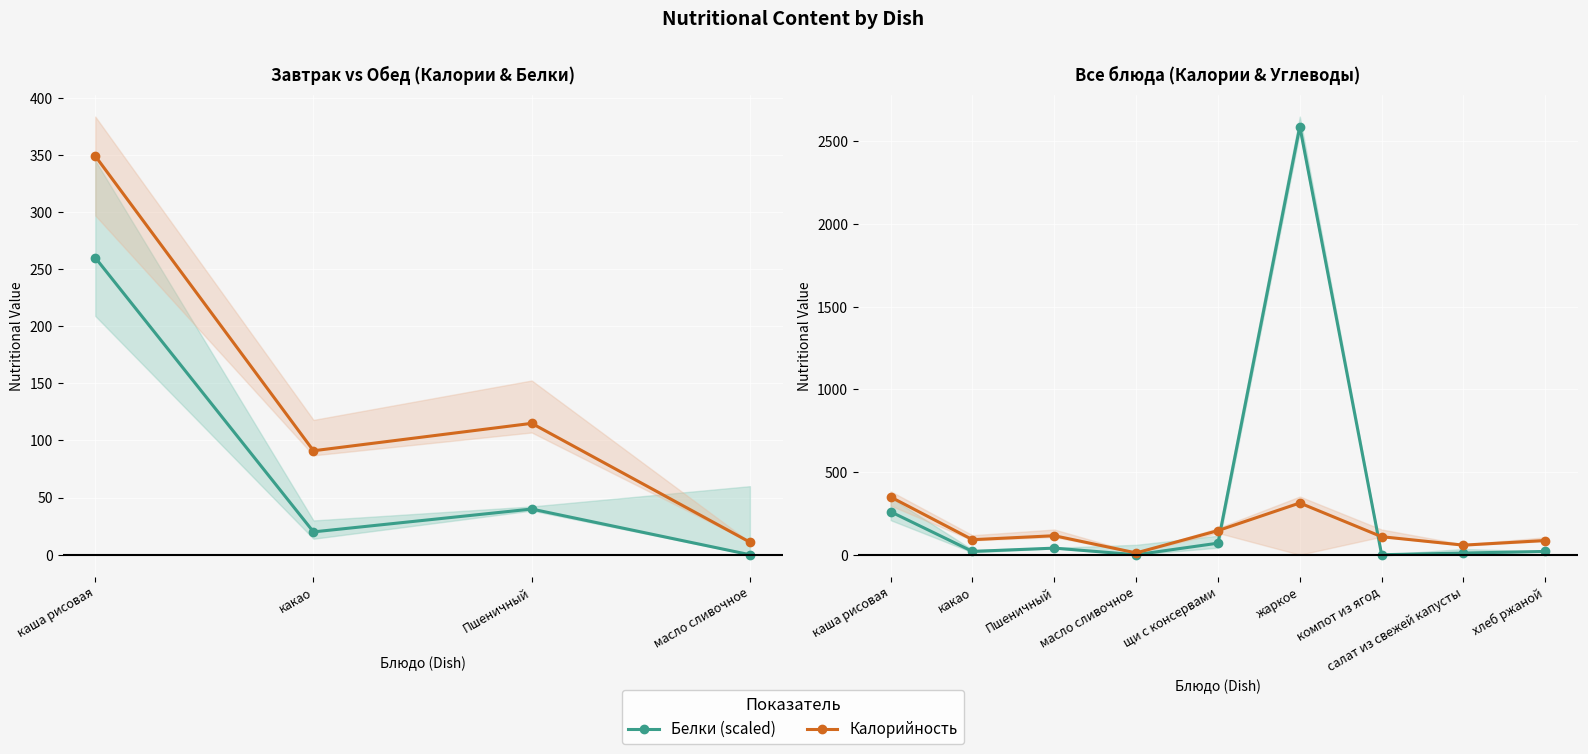

What position from the right is Пшеничный?

7